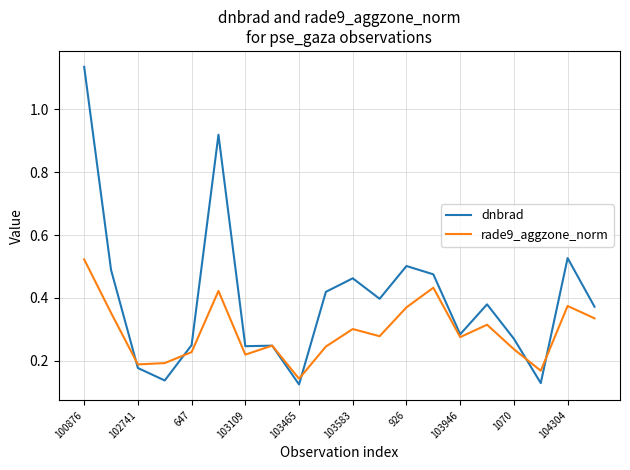

List the series in order of their overall mean, lowest first.

rade9_aggzone_norm, dnbrad